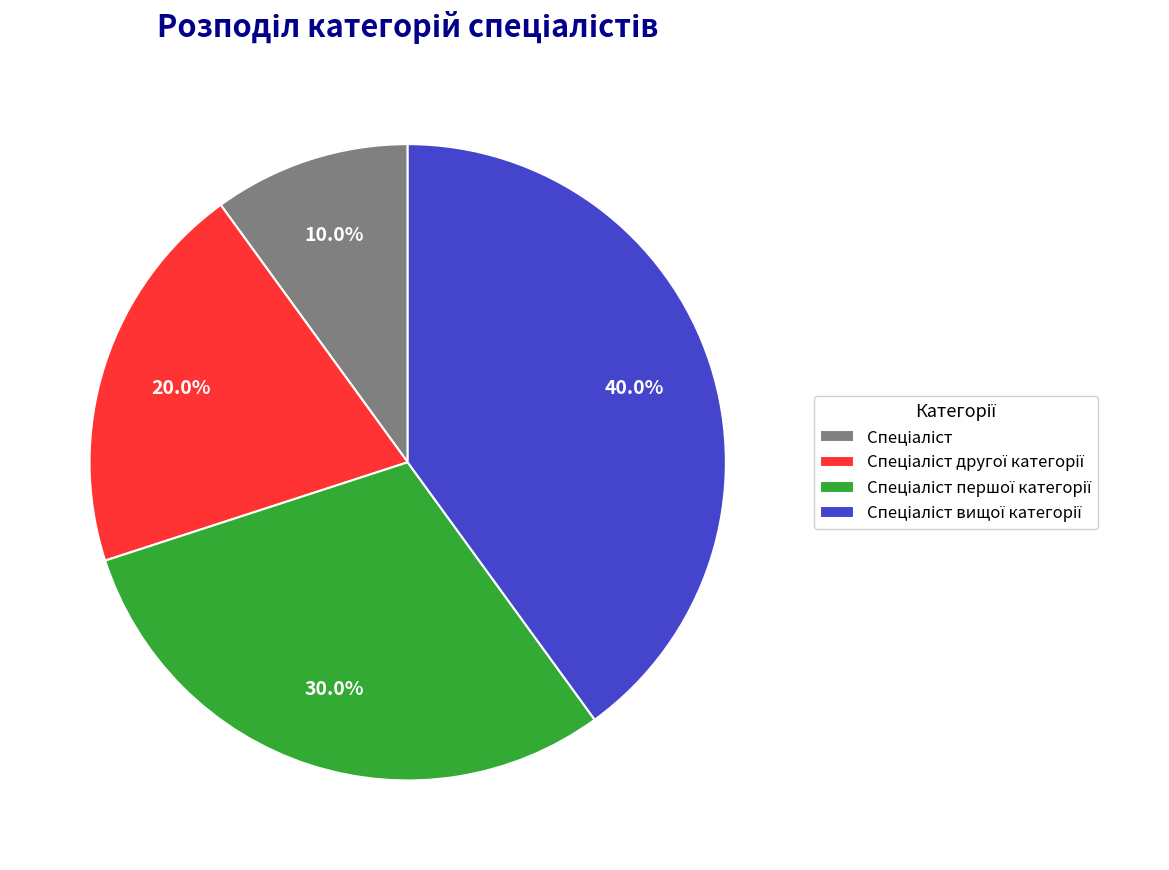

Is there any slice that represents more than half of the pie?

No